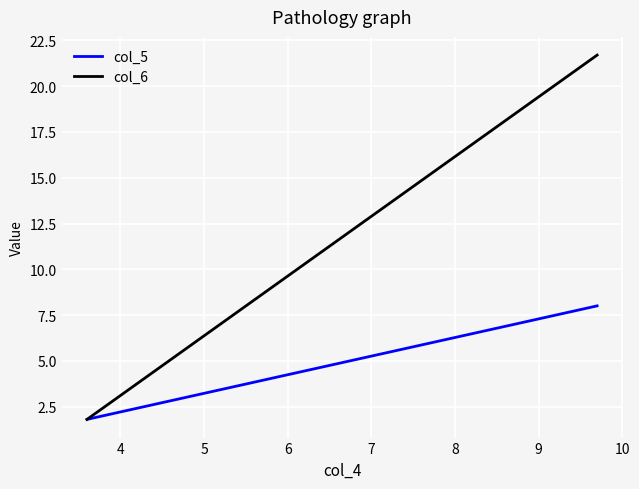

Reading left to right, list all the values displayed in this chart.

col_5: 1.8	8.0
col_6: 1.8	21.7